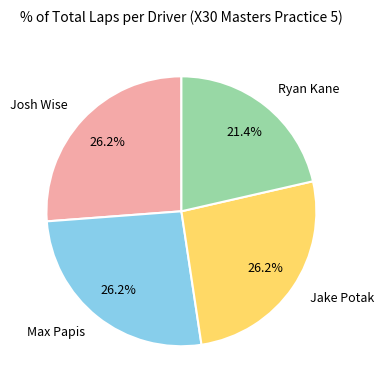

Combined, do Josh Wise and Jake Potak account for over 50%?

Yes